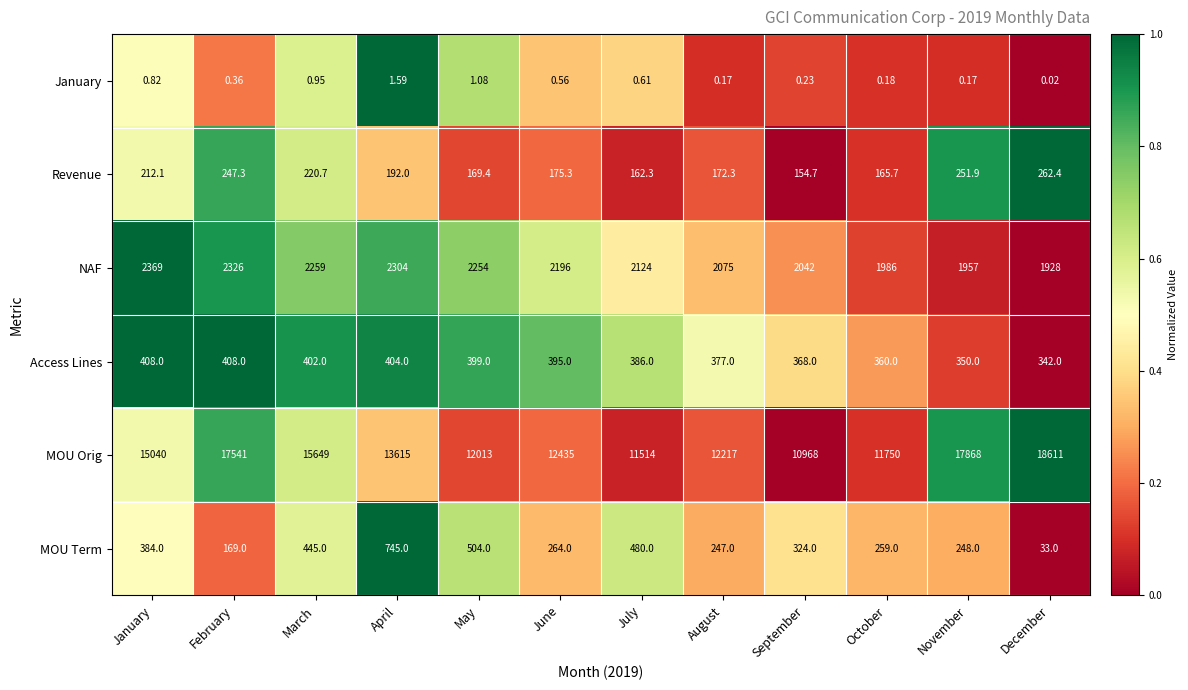

At which category does the chart reach its peak across all series?

December